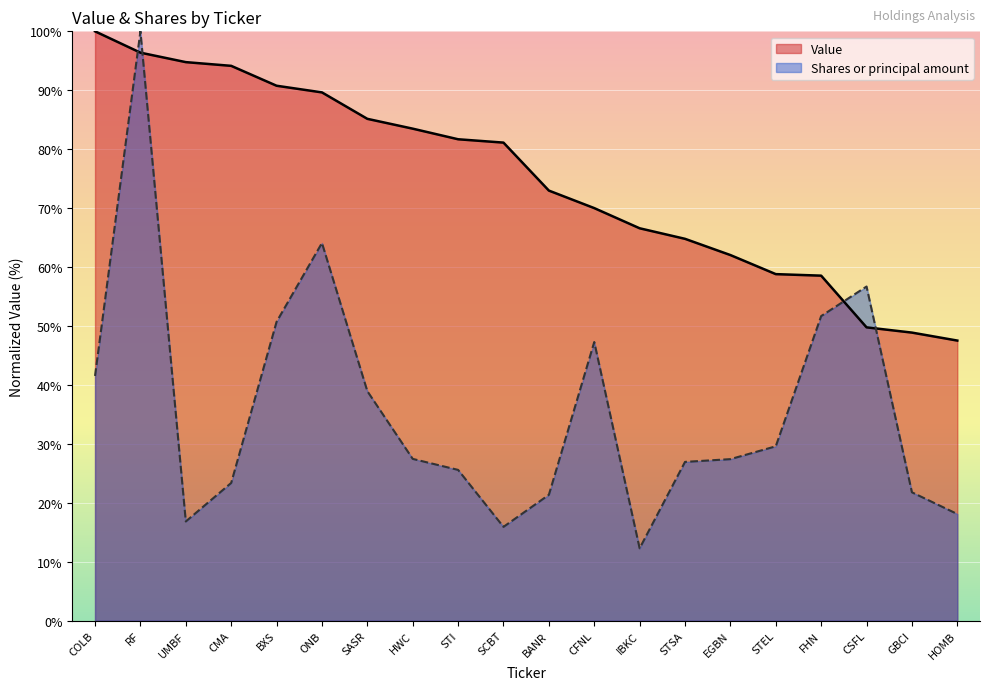

Reading left to right, transcribe all the data shown in this chart.

Value: COLB=100.0	RF=96.4	UMBF=94.8	CMA=94.1	BXS=90.8	ONB=89.6	SASR=85.2	HWC=83.5	STI=81.7	SCBT=81.1	BANR=73.0	CFNL=70.0	IBKC=66.6	STSA=64.8	EGBN=62.0	STEL=58.8	FHN=58.5	CSFL=49.8	GBCI=48.9	HOMB=47.5
Shares or principal amount: COLB=41.5	RF=100.0	UMBF=16.8	CMA=23.4	BXS=50.7	ONB=64.1	SASR=38.9	HWC=27.5	STI=25.6	SCBT=15.9	BANR=21.4	CFNL=47.3	IBKC=12.3	STSA=26.9	EGBN=27.4	STEL=29.6	FHN=51.7	CSFL=56.7	GBCI=21.8	HOMB=18.1